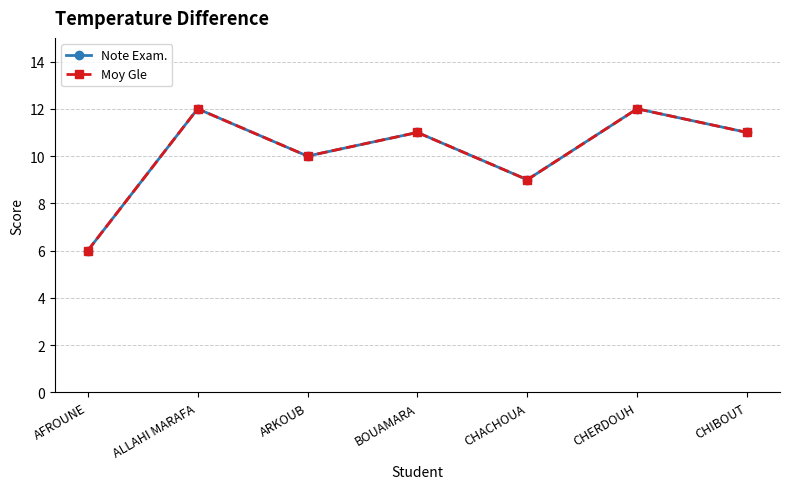

Is it true that Note Exam. equals 3 at BOUAMARA?

False